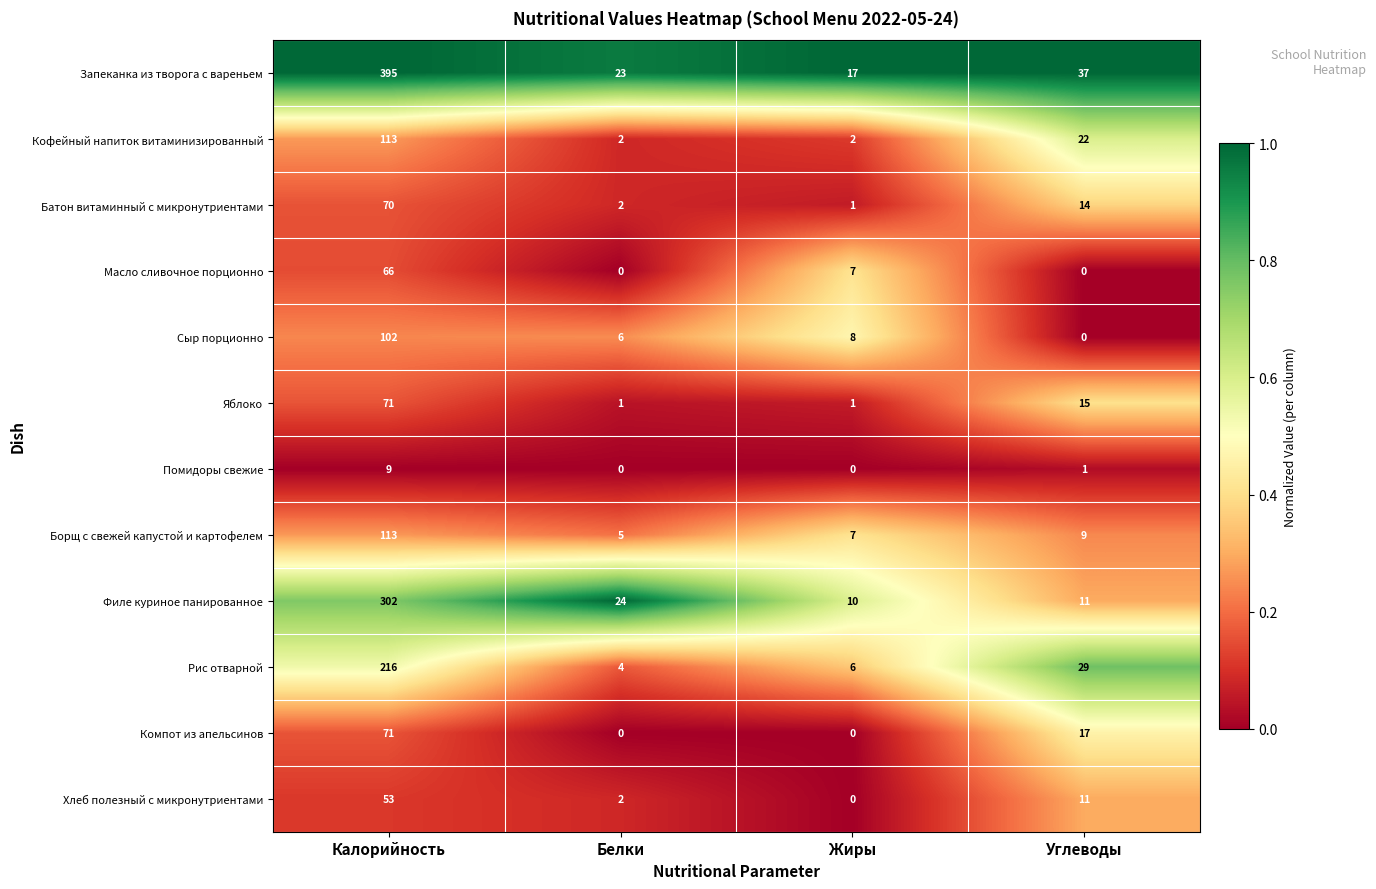

The Хлеб полезный с микронутриентами series shows 53 at Калорийность. True or false?

True